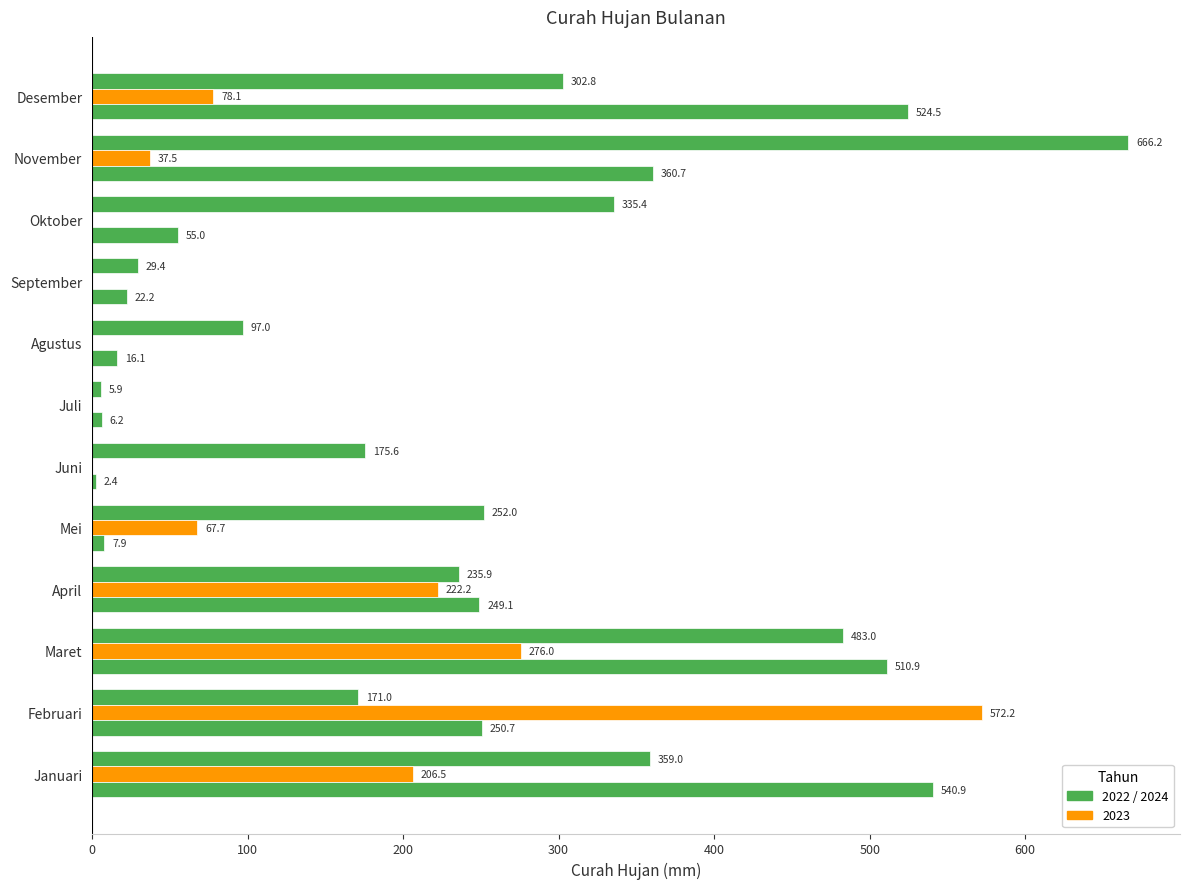

Count the number of categories in the chart.

12